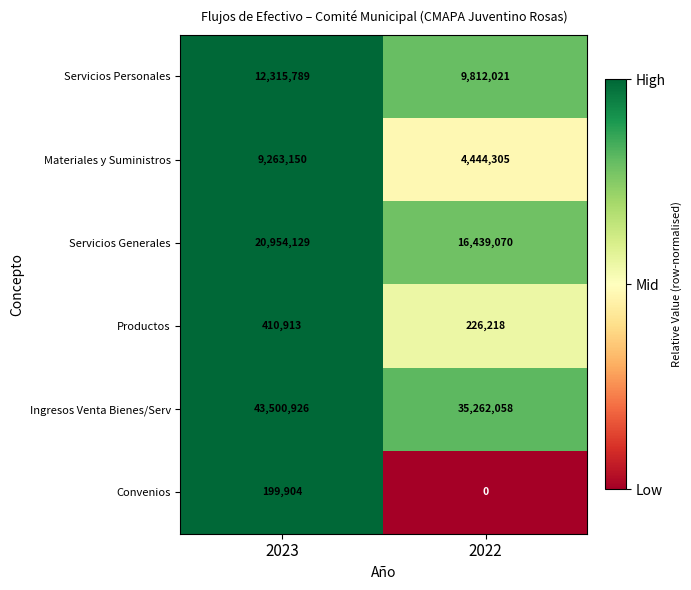

The Convenios series shows 199904 at 2023. True or false?

True